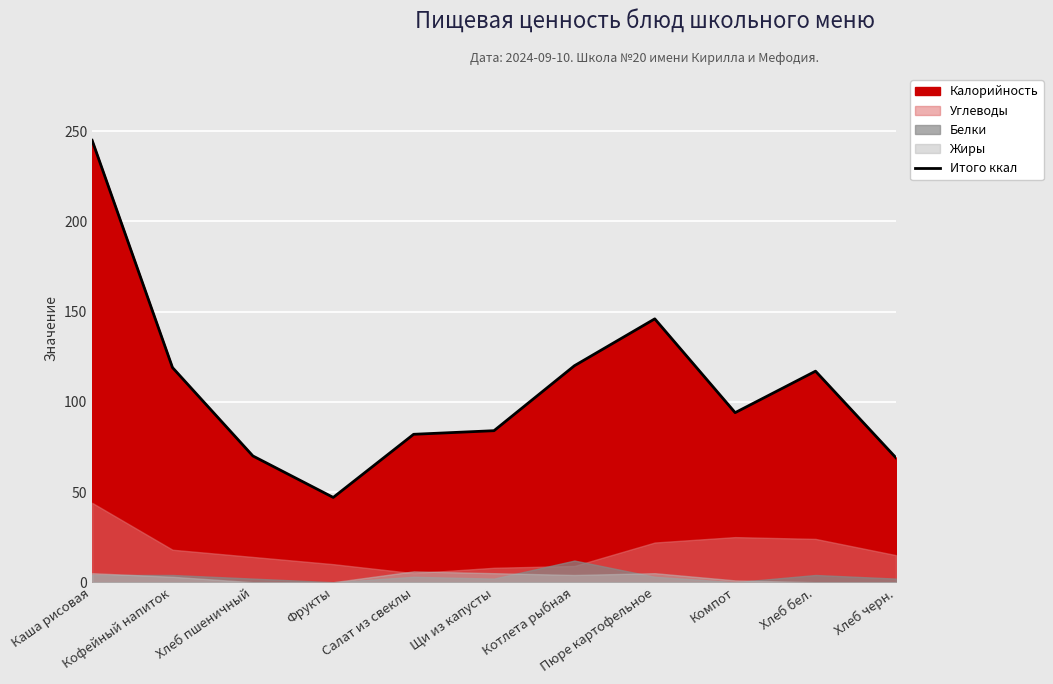

What is the greatest value displayed?

245